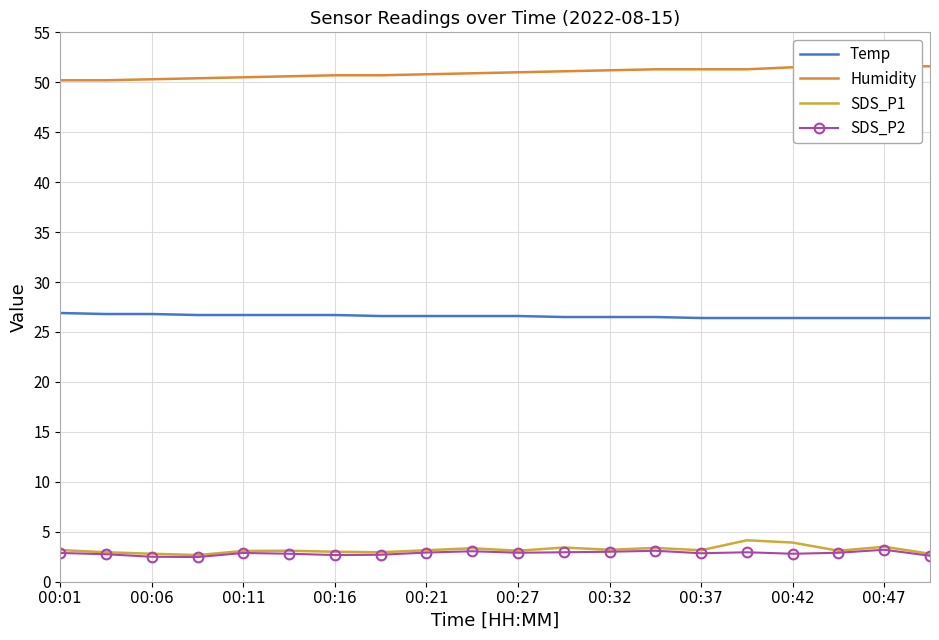

True or false: Temp and SDS_P1 intersect in this chart.

False